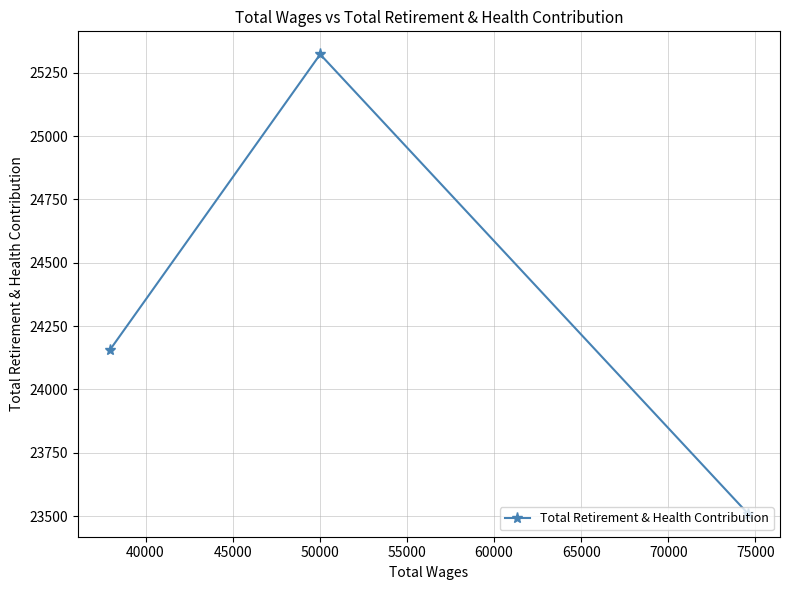

What is the value of the 1st point from the left?

24156